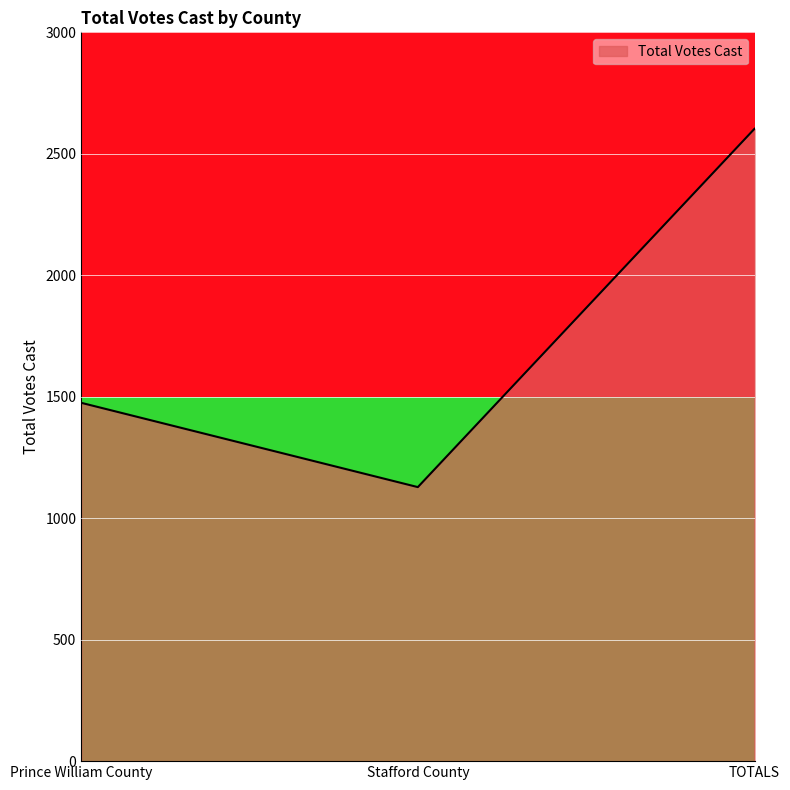

What is the highest value of the Total Votes Cast series?

2603